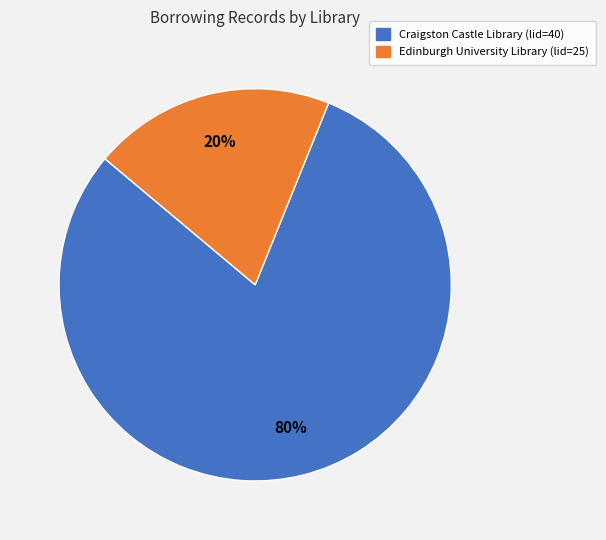

How many segments does this pie chart have?

2